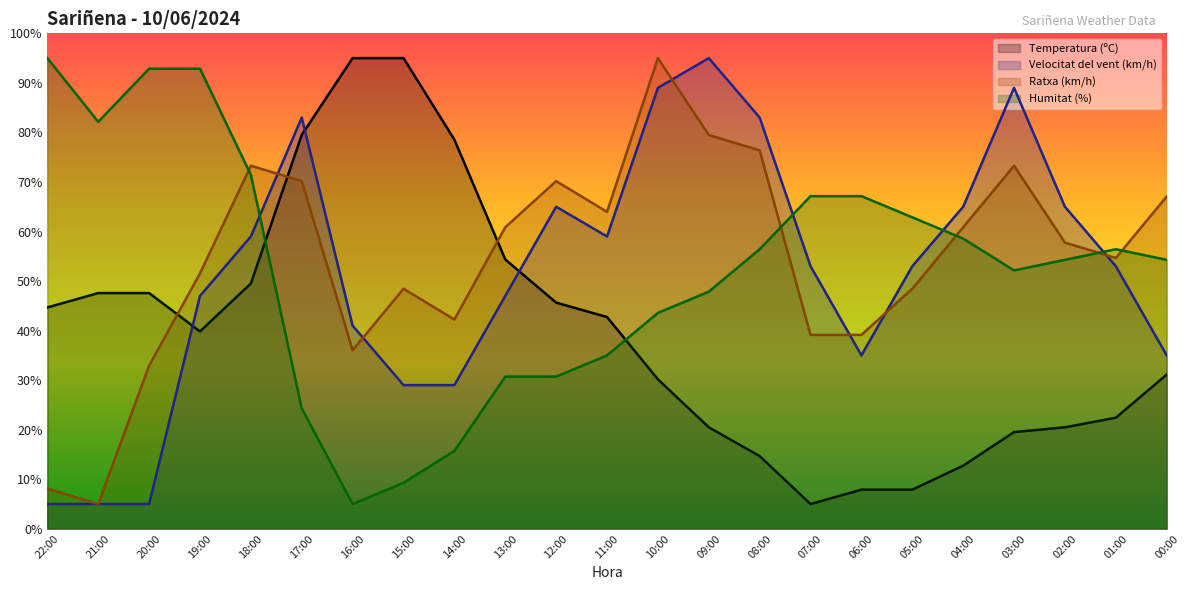

How many data points in Ratxa (km/h) are less than 57?

11